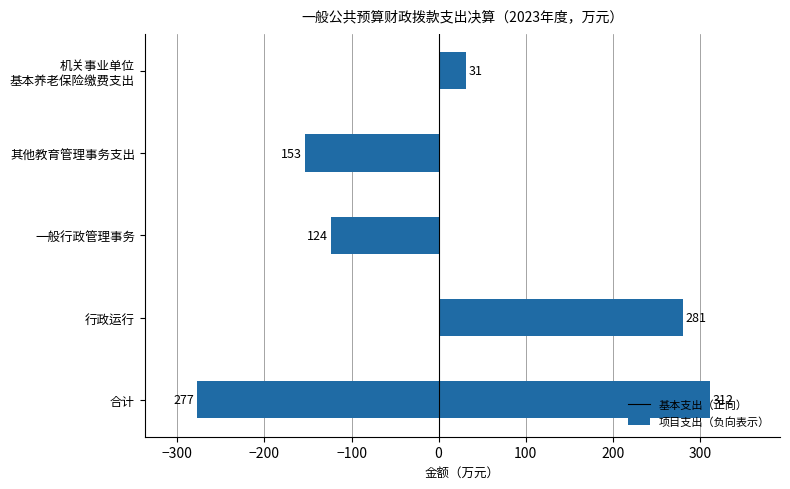

What is the value of the 基本支出 bar at the 5th from the left?

31.5